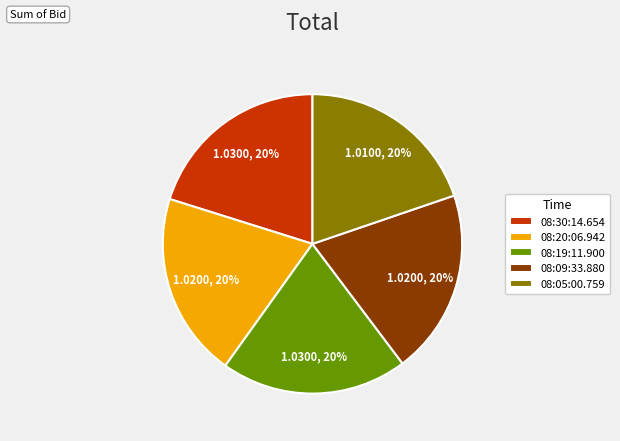

Combined, do 08:09:33.880 and 08:19:11.900 account for over 50%?

No